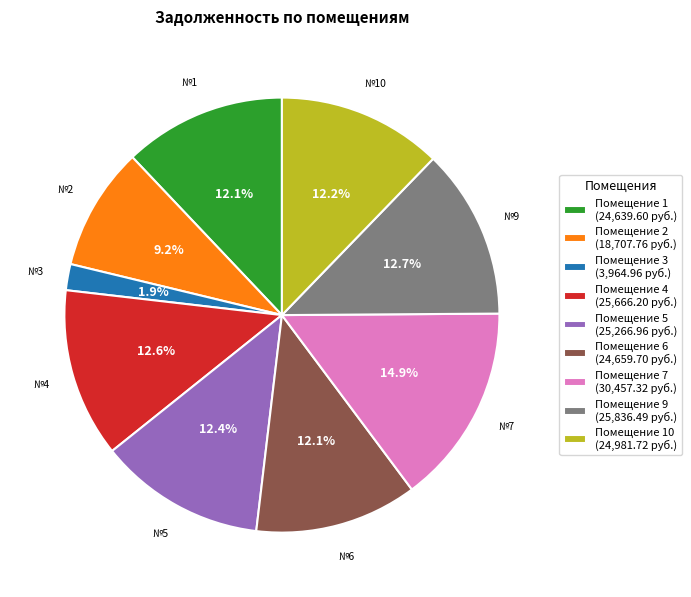

Which slice is the smallest?

Помещение 3 (3,964.96 руб.)